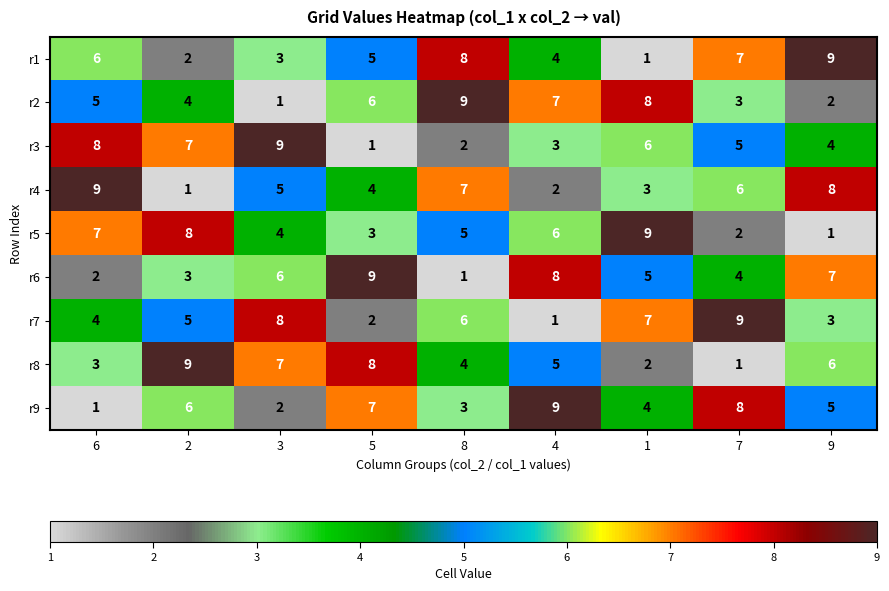

At how many categories does at least one series exceed 4?

9